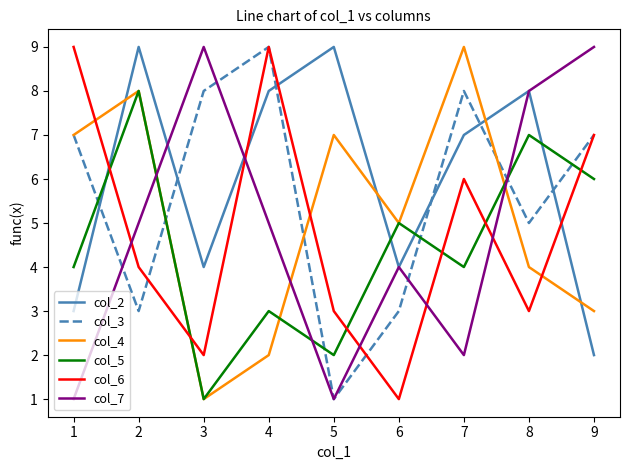

Count the col_4 values in the range 3 to 7.

5